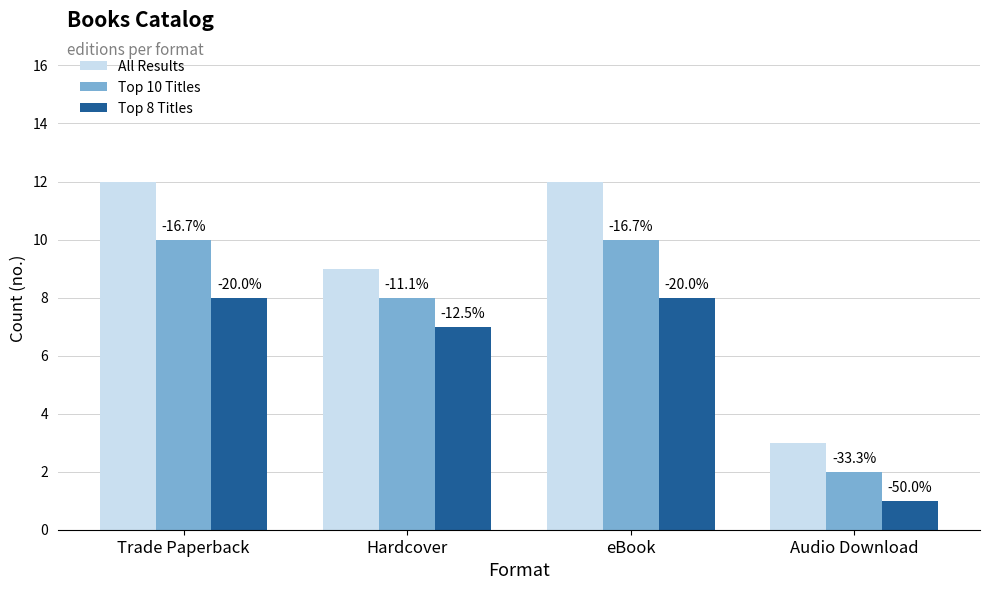

Does the chart contain any negative values?

No